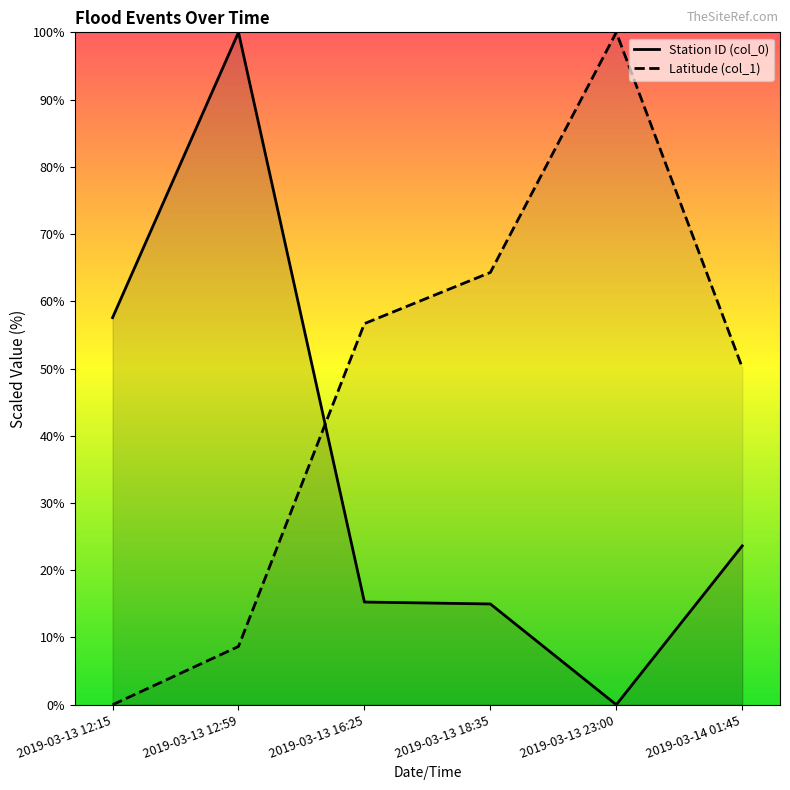

Which series changed the most between 2019-03-13 16:25 and 2019-03-13 23:00?

Latitude (col_1)